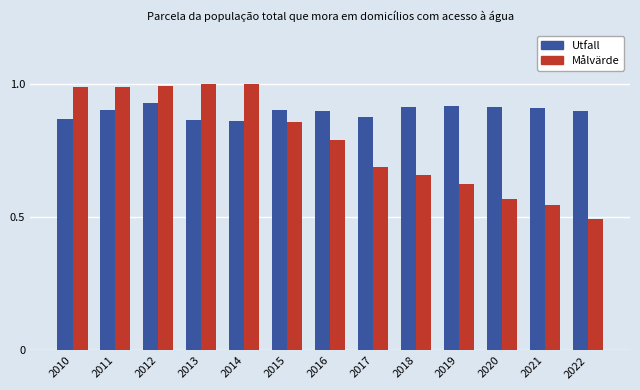

List the series in order of their overall mean, highest first.

Utfall, Målvärde